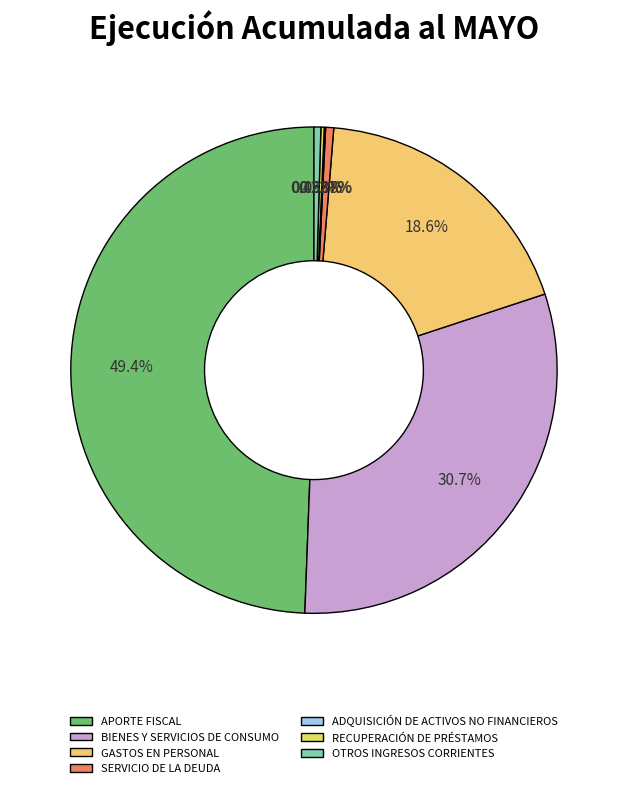

To the nearest percent, what portion does SERVICIO DE LA DEUDA represent?

1%